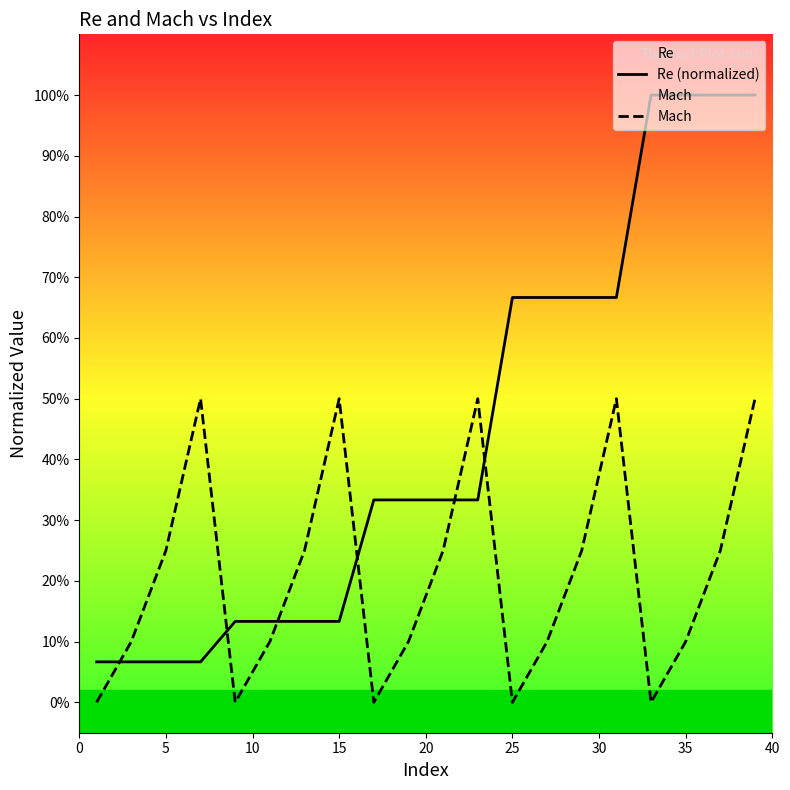

Does the chart display data point markers on the line(s)?

No